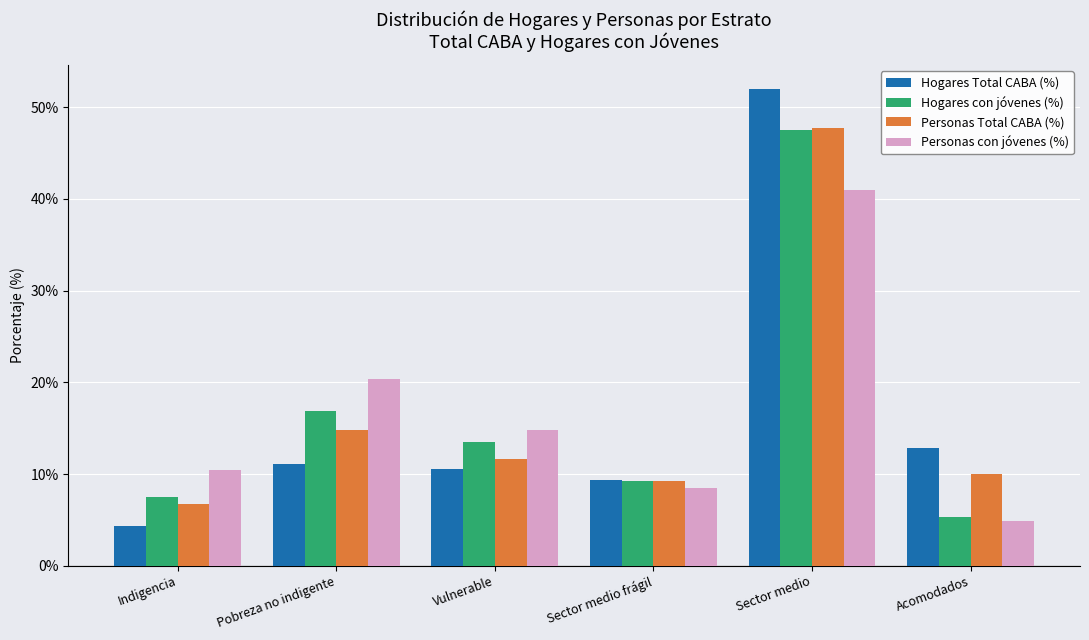

Is it true that Hogares con jóvenes (%) equals 16.8 at Pobreza no indigente?

True